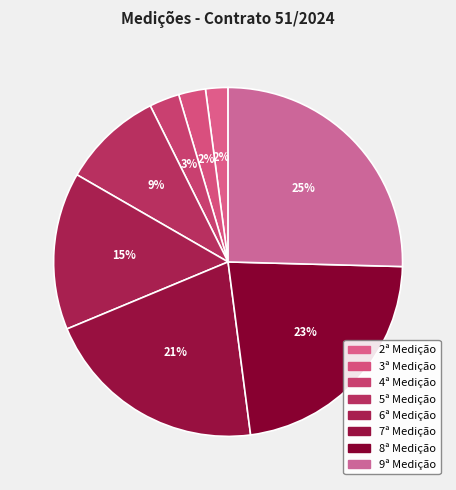

Is it true that 7ª Medição is 21% of the pie?

True